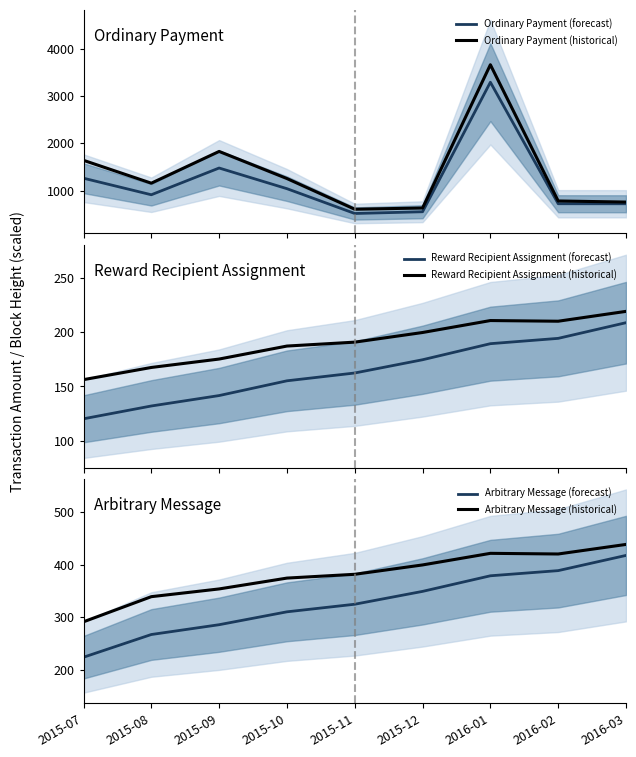

At which label is Arbitrary Message (historical) closest to 364?

2015-09